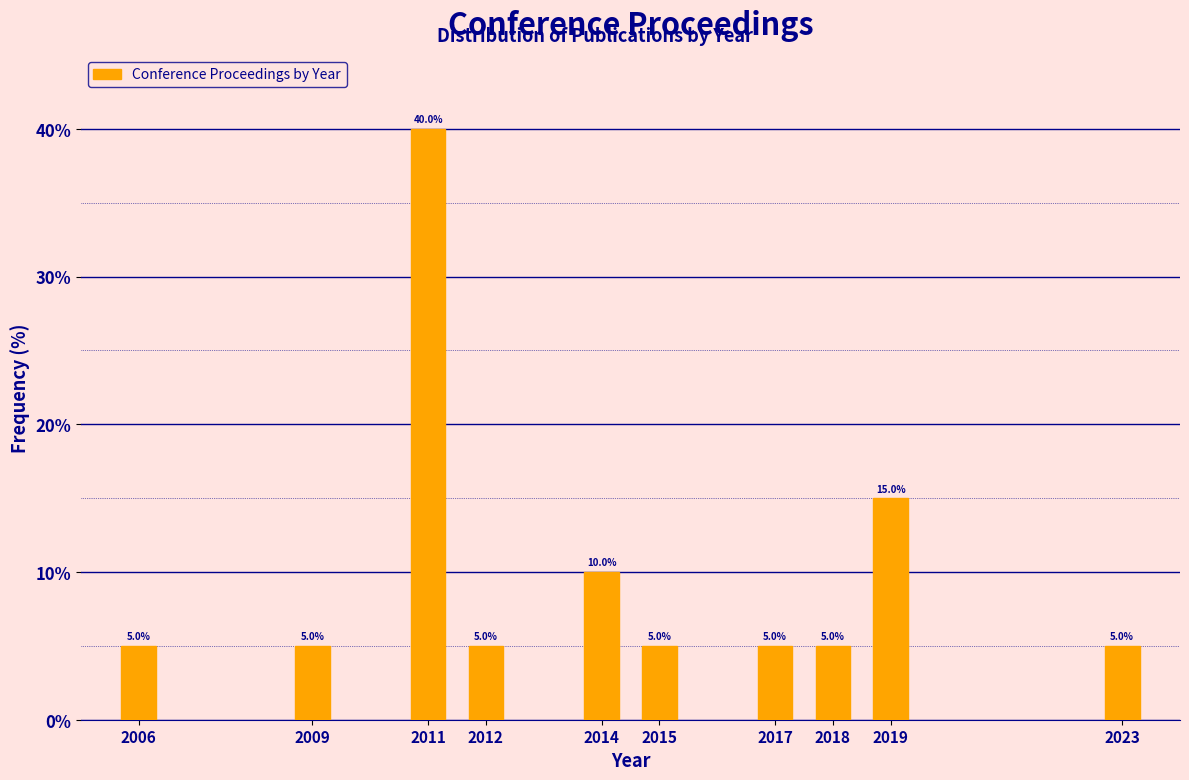

Reading left to right, extract all data points from this chart.

5	5	40	5	10	5	5	5	15	5